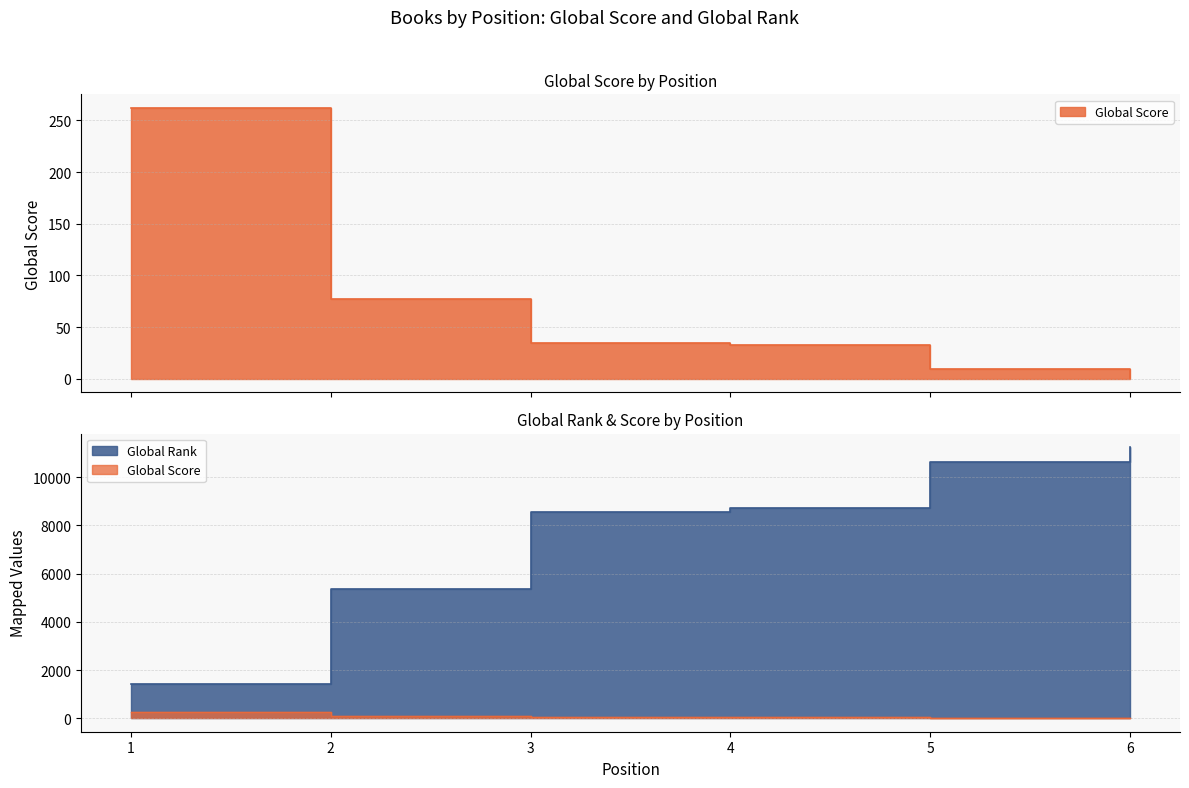

List the series in order of their peak value, lowest first.

Global Score, Global Rank